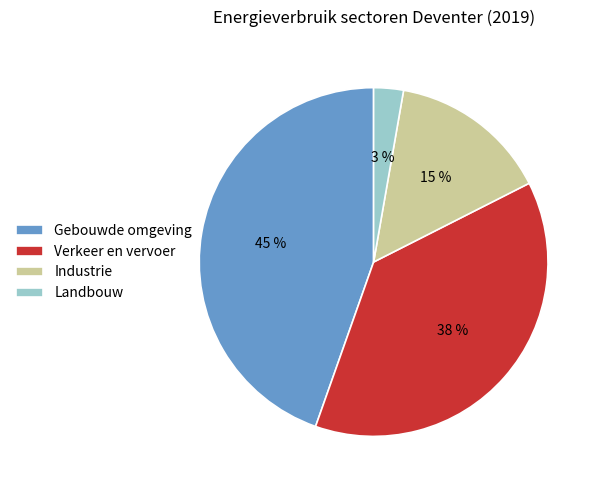

To the nearest percent, what is the difference between the Landbouw and Industrie slice percentages?

12%